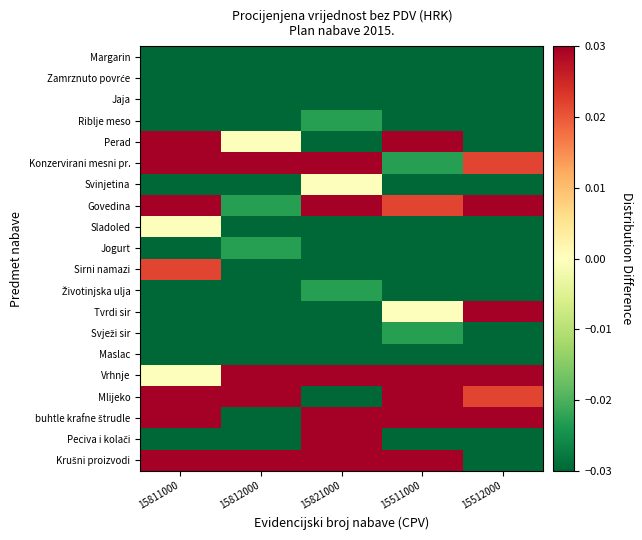

What is the difference between the highest and lowest values at 15812000?

1.0